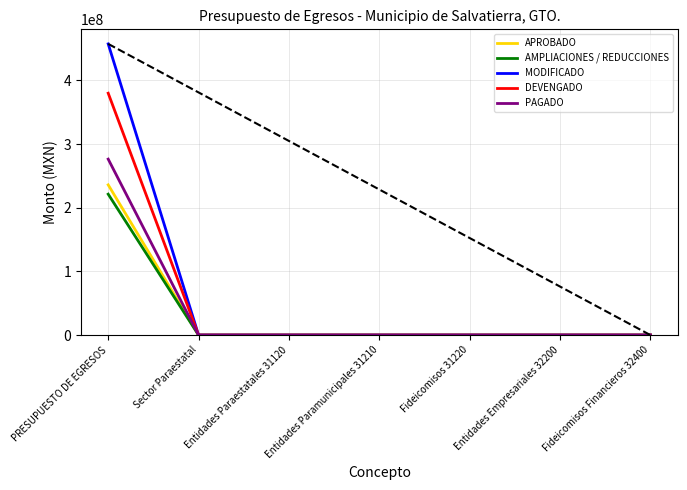

What are all the series names shown in the legend?

APROBADO, AMPLIACIONES / REDUCCIONES, MODIFICADO, DEVENGADO, PAGADO